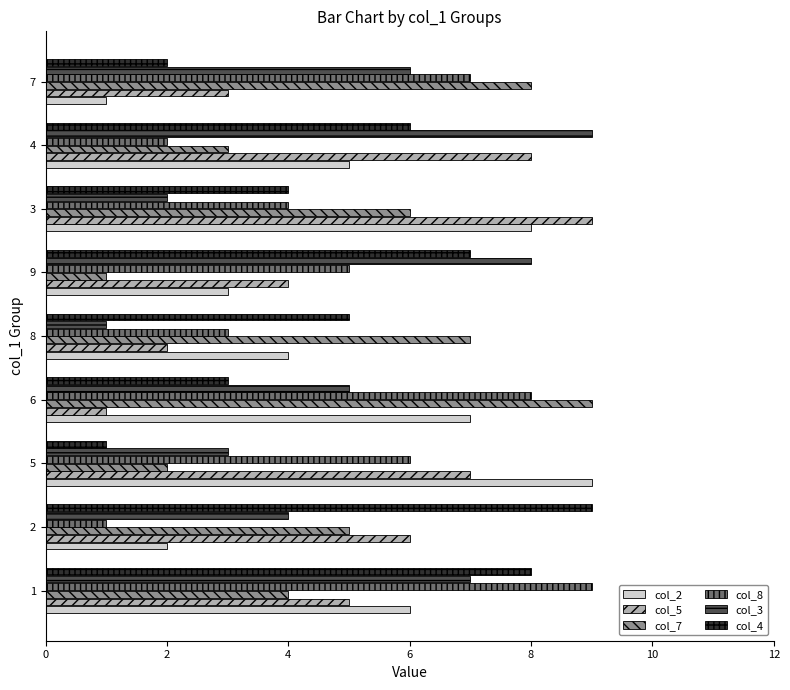

At how many categories does at least one series exceed 5?

9